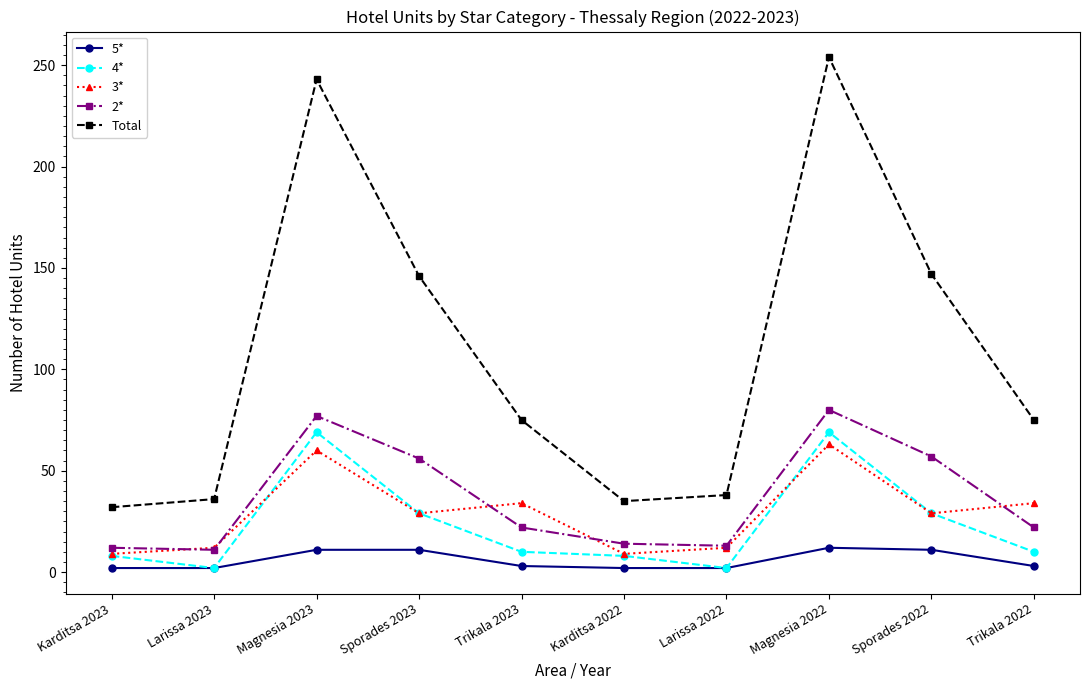

What is the value of the 2* point at the 10th from the left?

22